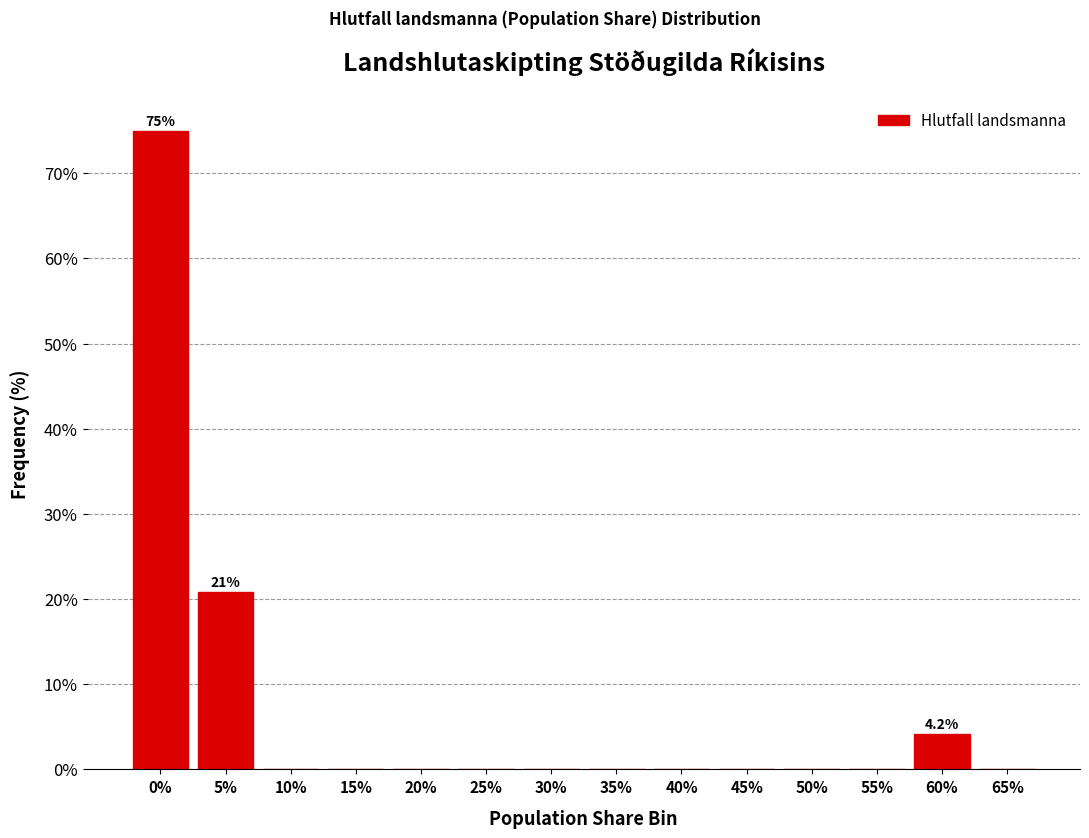

Reading right to left, transcribe all the data shown in this chart.

65%=0.0	60%=4.2	55%=0.0	50%=0.0	45%=0.0	40%=0.0	35%=0.0	30%=0.0	25%=0.0	20%=0.0	15%=0.0	10%=0.0	5%=20.8	0%=75.0